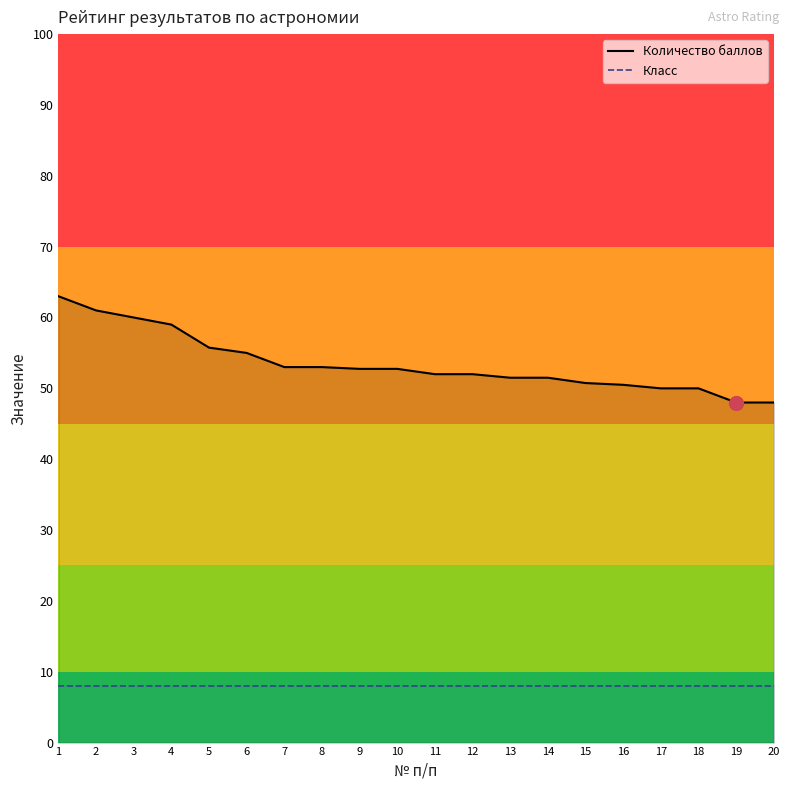

What is the value of the Количество баллов point at the 16th from the left?

50.5